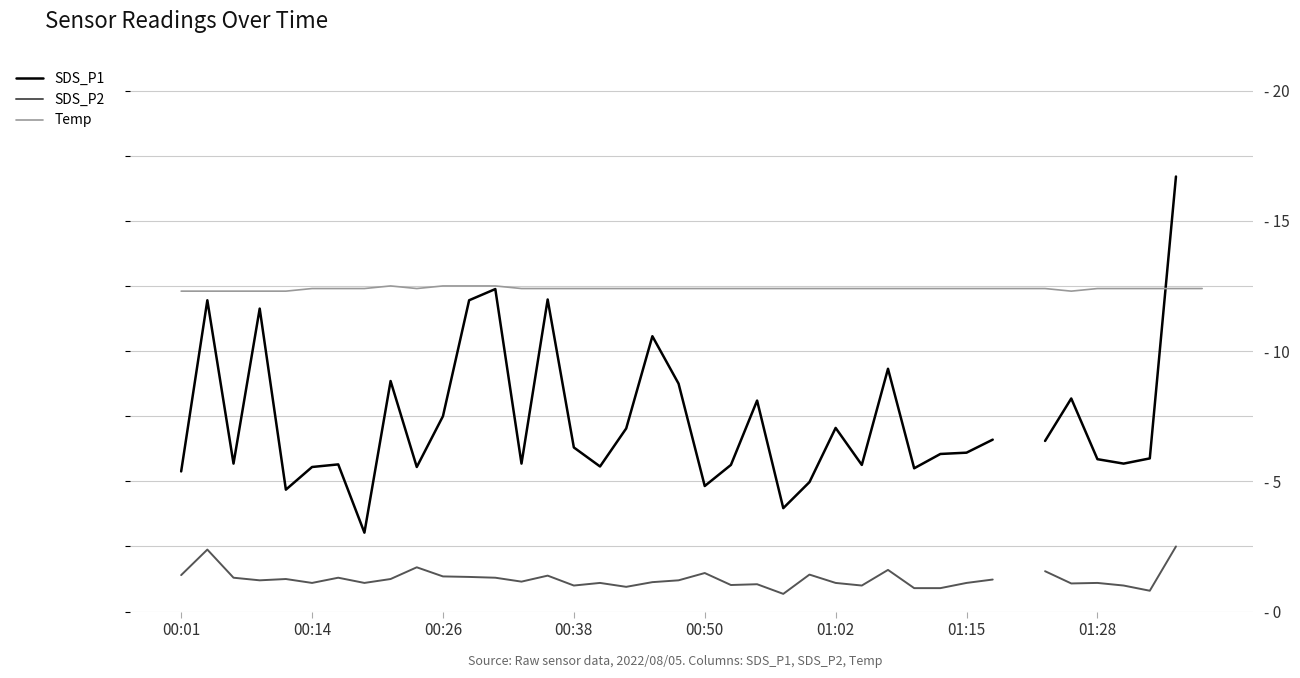

Where is SDS_P1 nearest to the value 9?

8